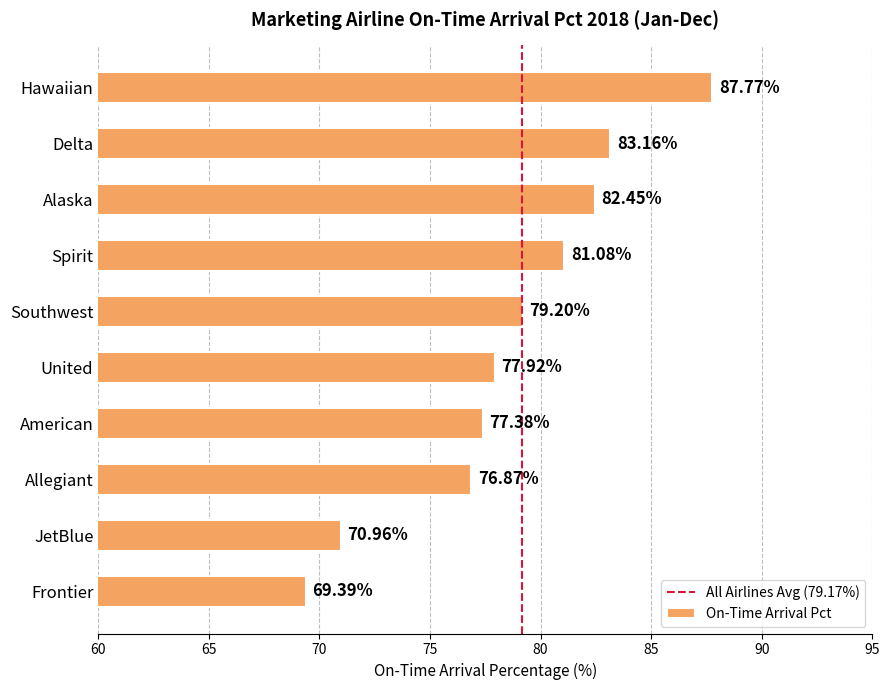

Is it true that the value at Southwest is 79.2?

True